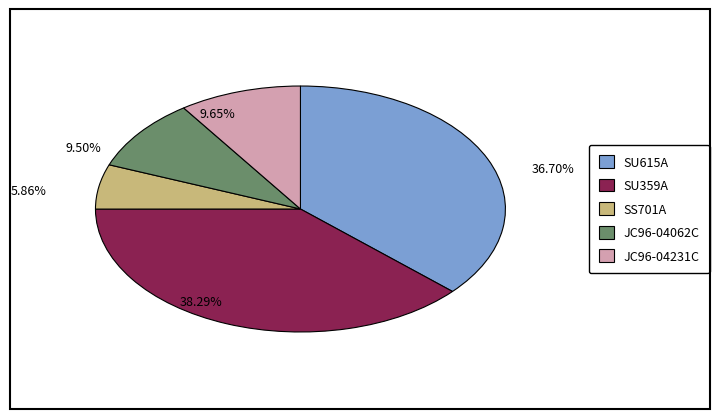

Approximately how many times larger is the value at SU359A compared to JC96-04062C?

4.0